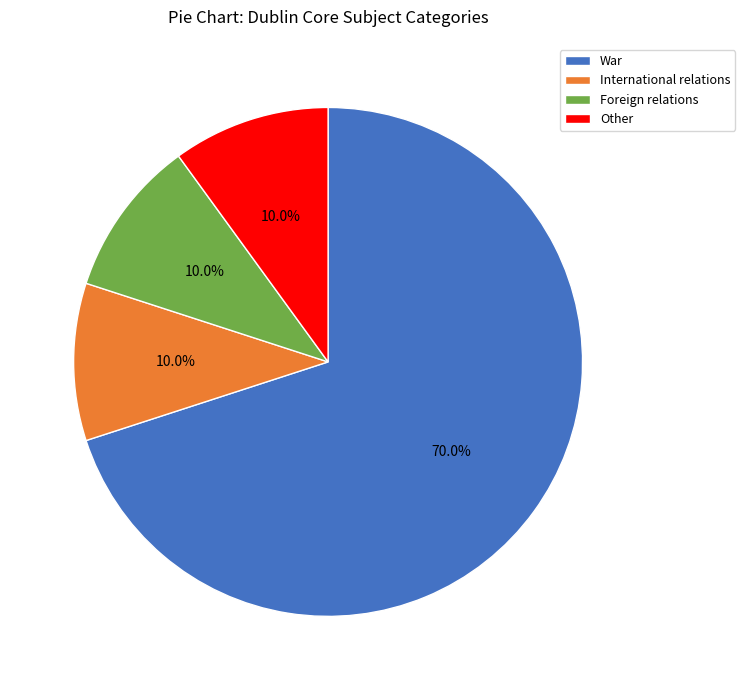

How many segments does this pie chart have?

4